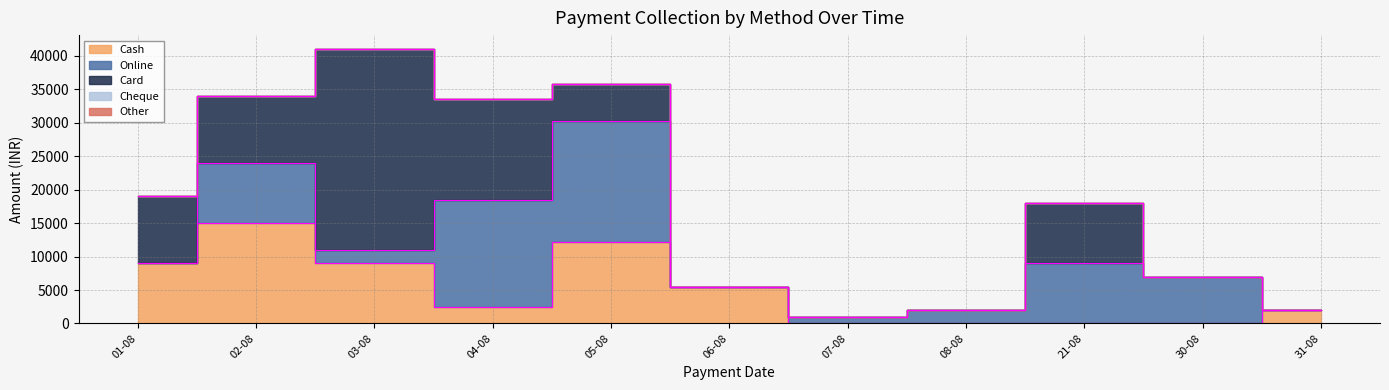

How many lines are shown in the chart?

5